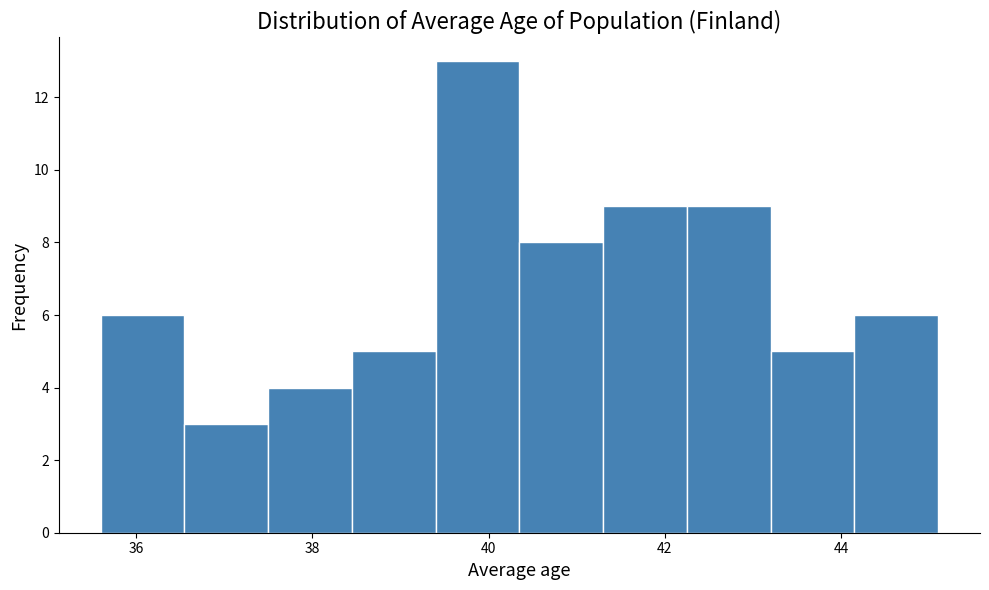

How tall is the bar that spans 39.40 to 40.35 on the x-axis? Neither the bar edges nor the heights are printed on the chart, so give them approximately, as read against the axes.

13